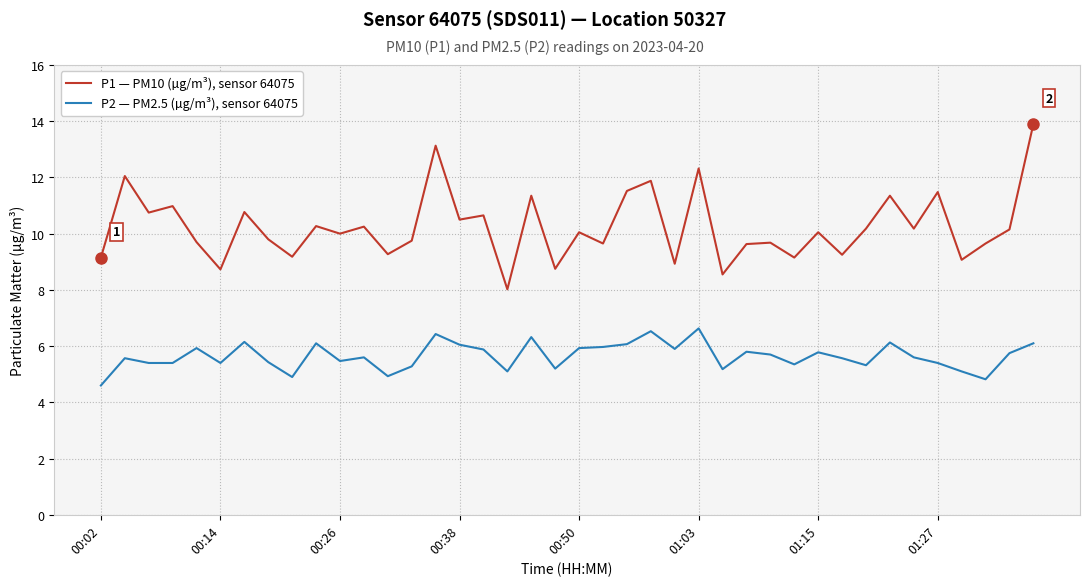

Rank the series by their maximum value, from highest to lowest.

P1 — PM10 (µg/m³), sensor 64075, P2 — PM2.5 (µg/m³), sensor 64075